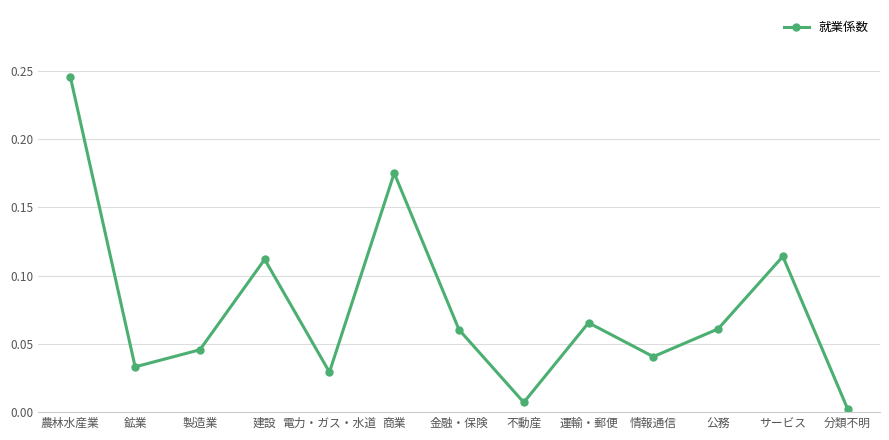

At which category does the chart reach its peak across all series?

農林水産業